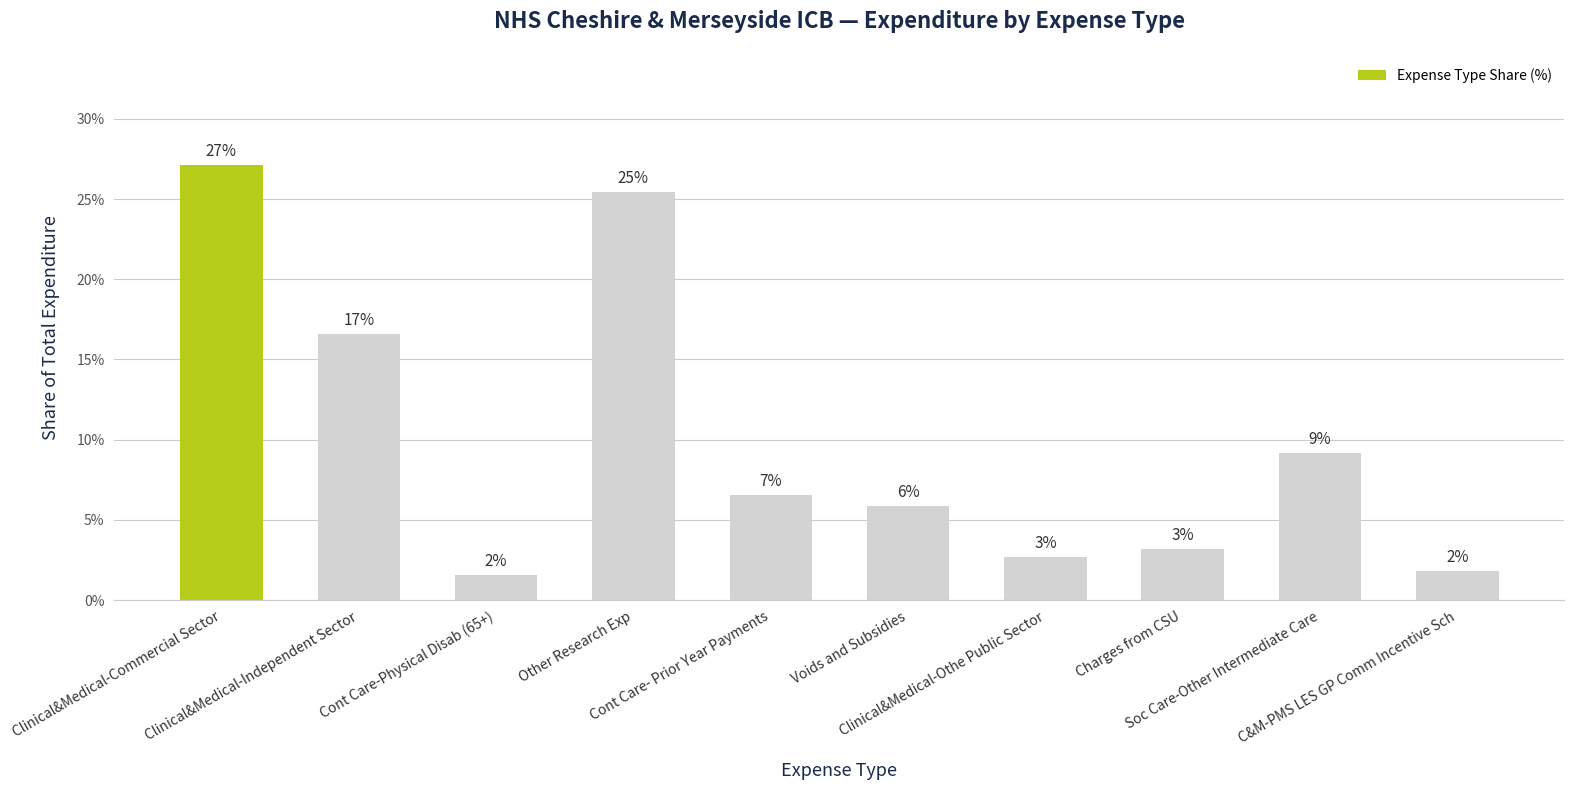

What is the value of the 8th bar from the left?

3.2